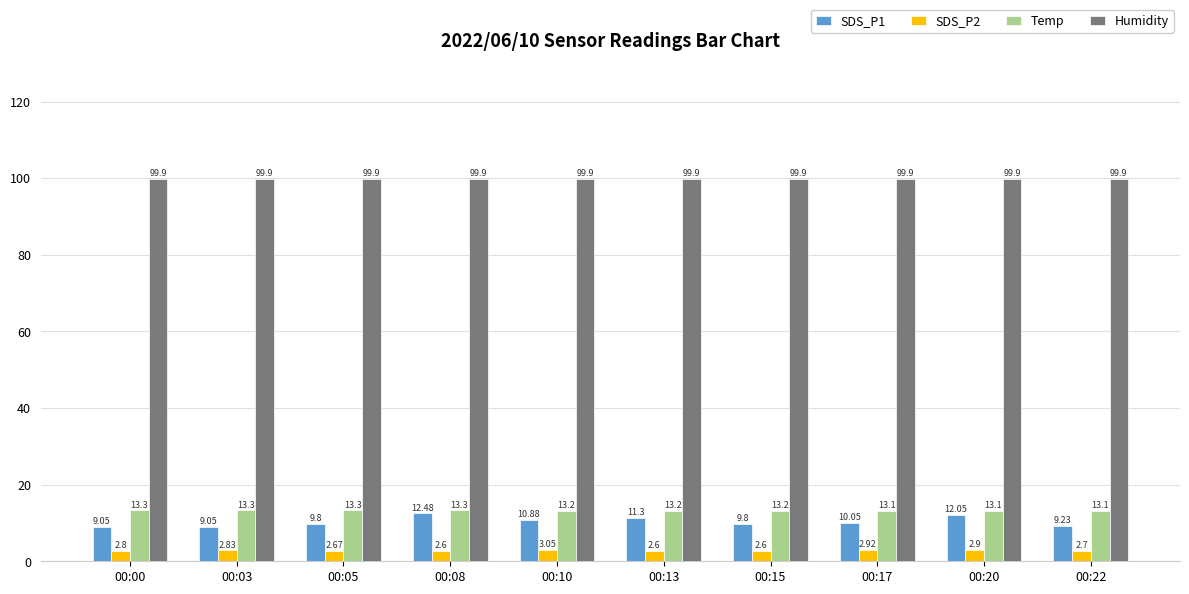

How many bars are there in total?

40